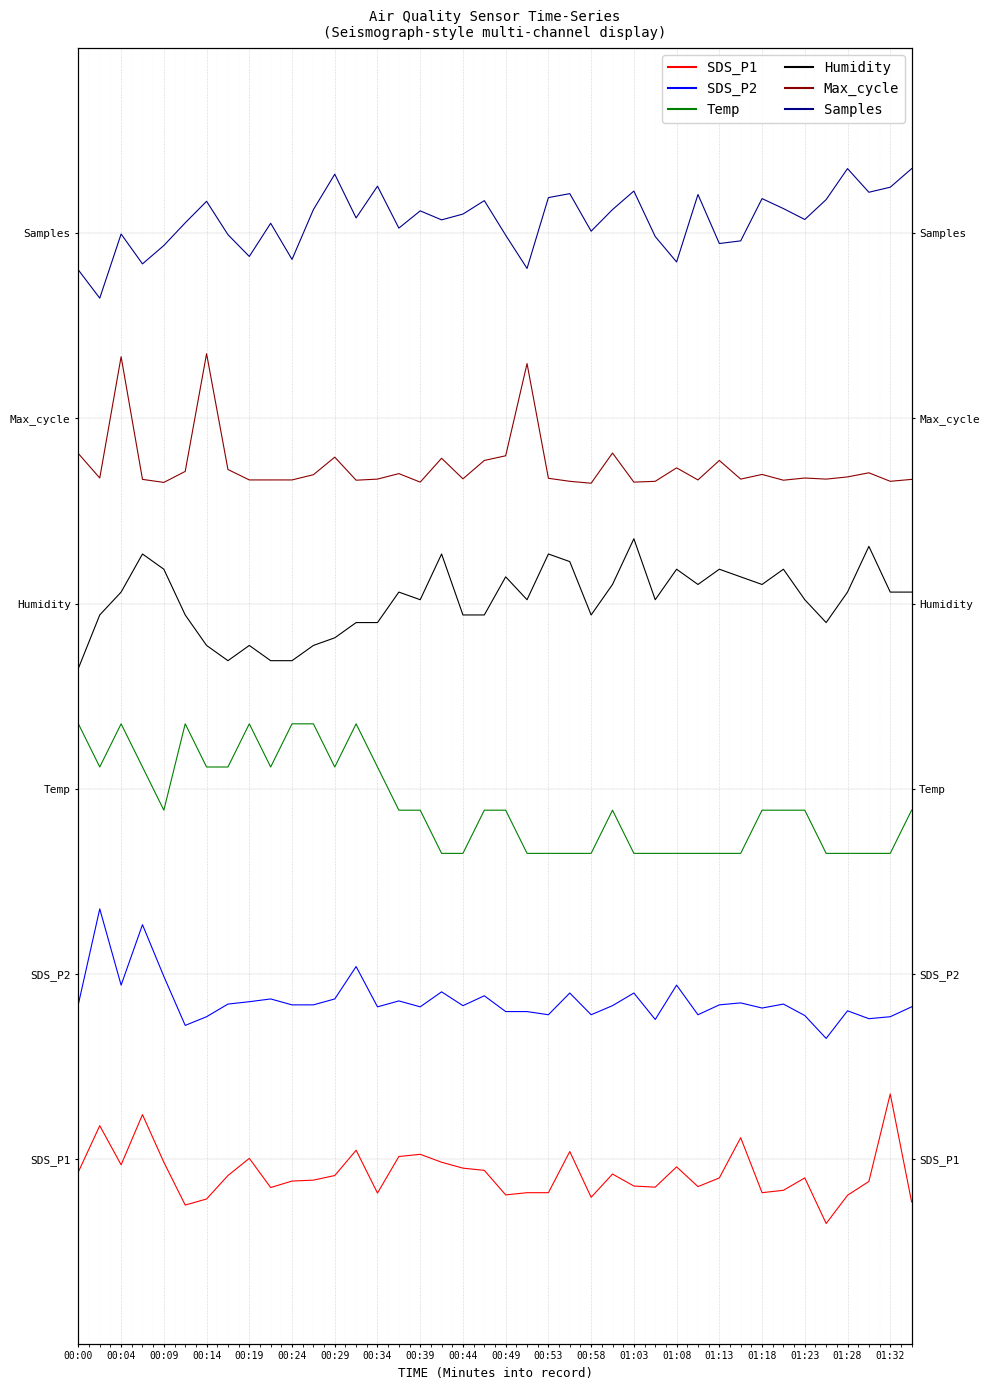

What is the value of the Temp point at the 17th from the left?

3.8